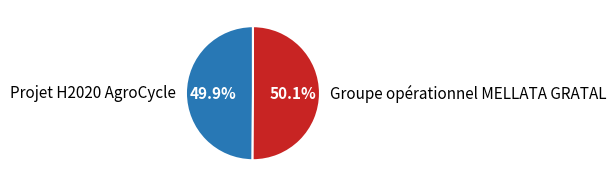

Is there a majority slice in this chart?

Yes